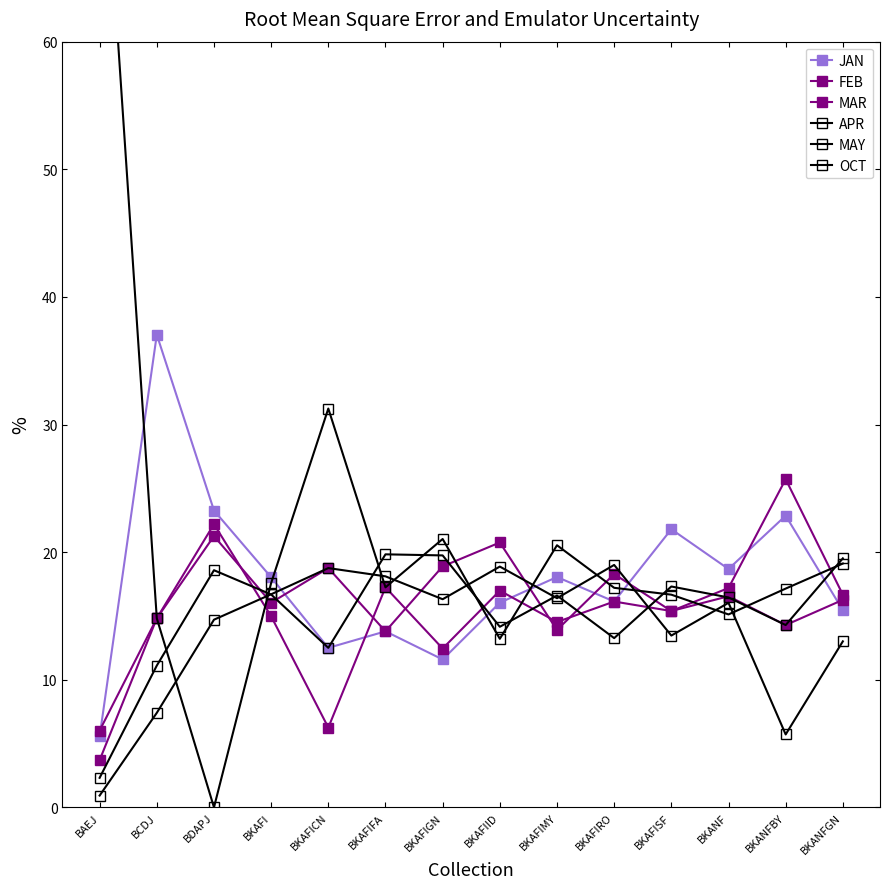

What is the value of the MAR point at the 7th from the left?

18.9